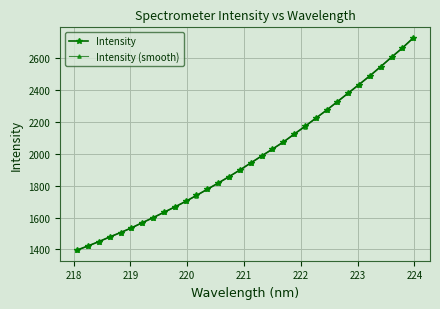

True or false: Intensity and Intensity (smooth) intersect in this chart.

False